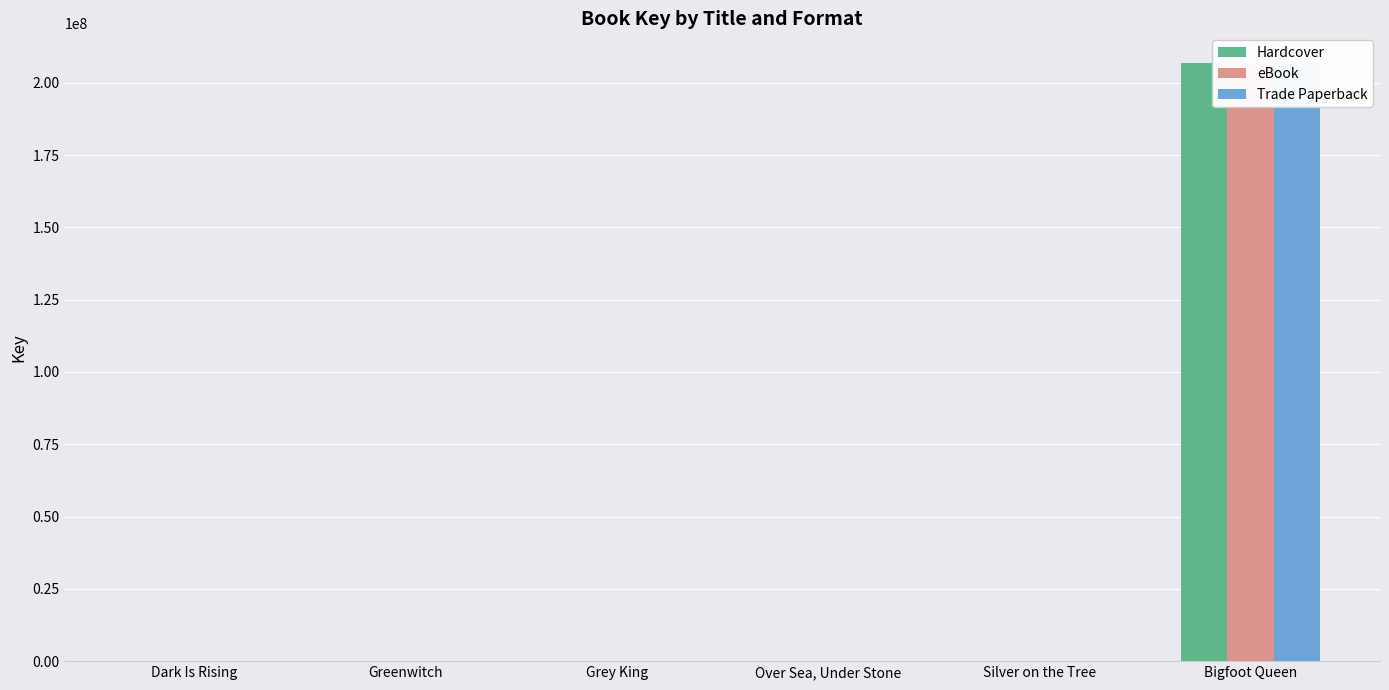

Rank the series at Over Sea, Under Stone from highest to lowest value.

Hardcover, eBook, Trade Paperback